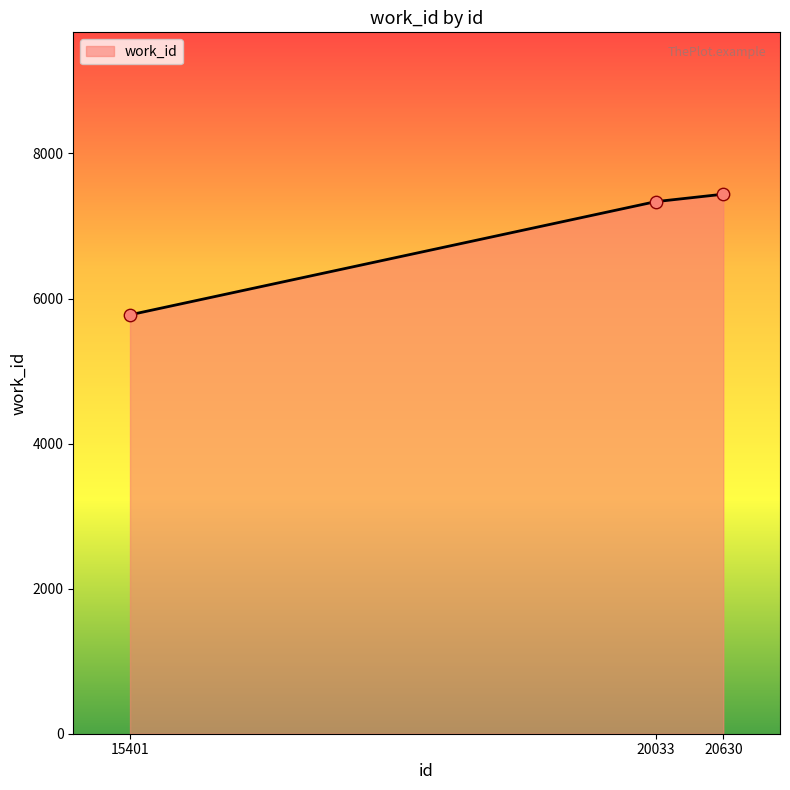

What is the ratio of the value at 20630 to the value at 20033?

1.0